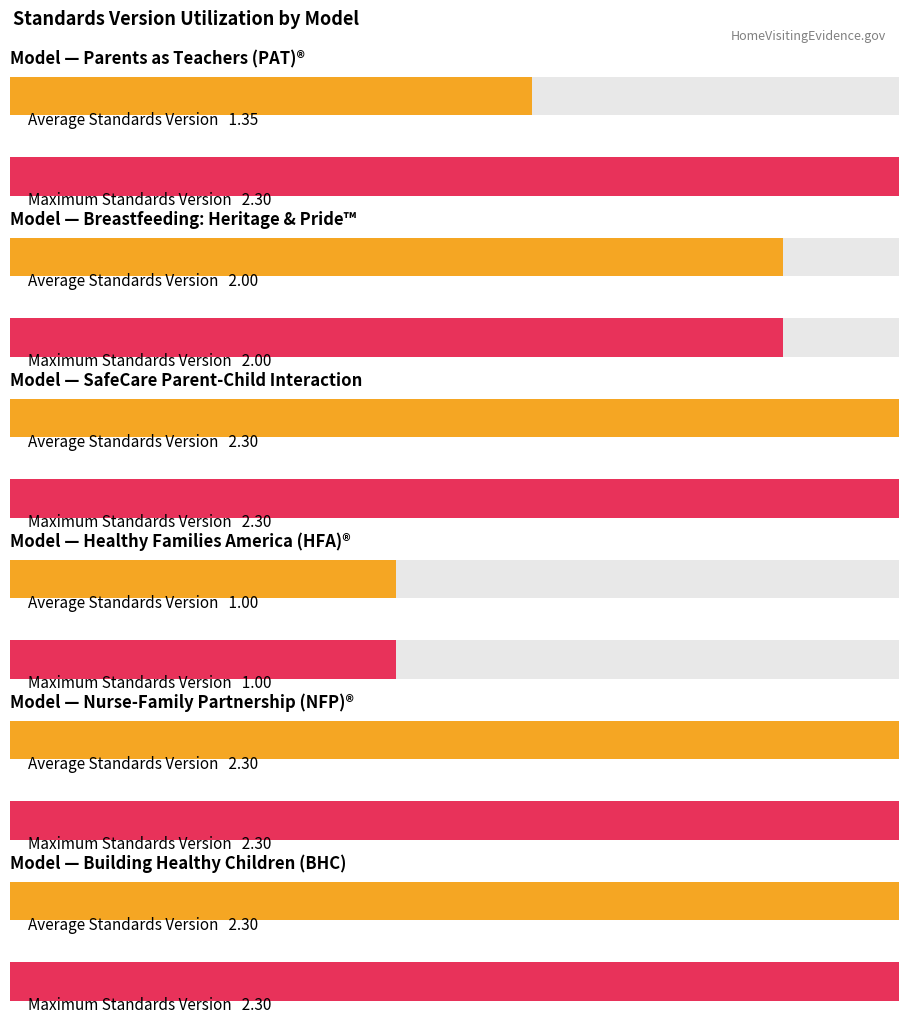

What is the difference between the Max Standards Version values at Building Healthy Children (BHC) and Breastfeeding: Heritage and Pride™ (BHP)?

0.3